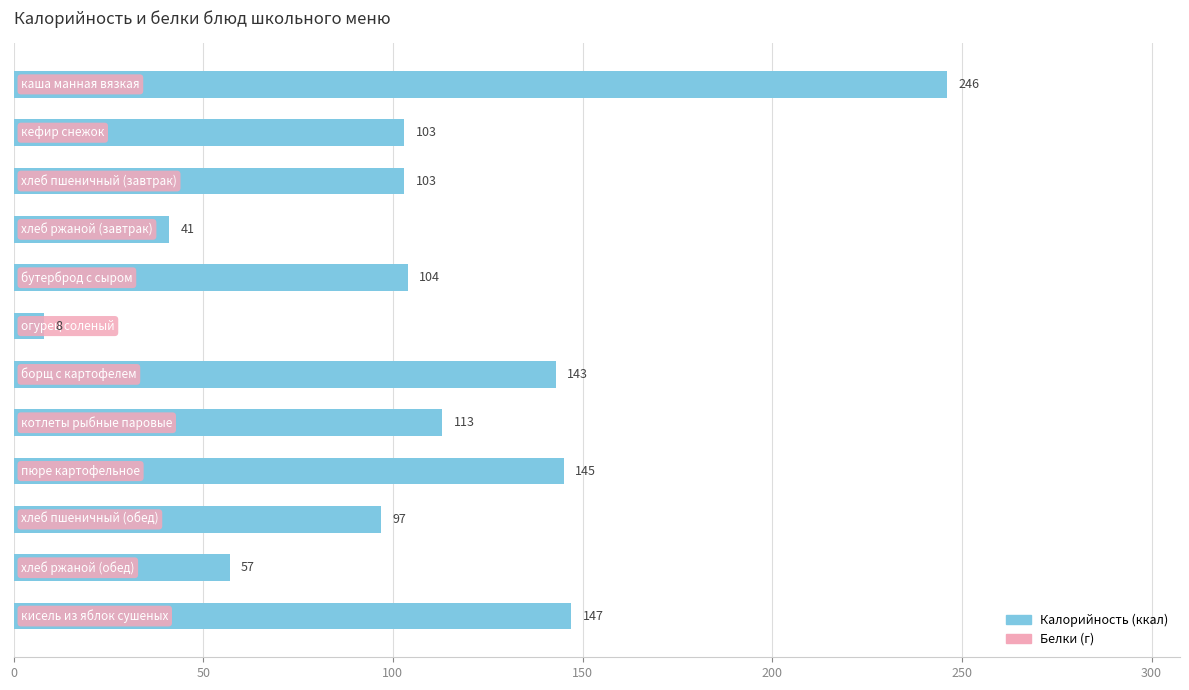

What is the value of the 5th bar from the top?

104